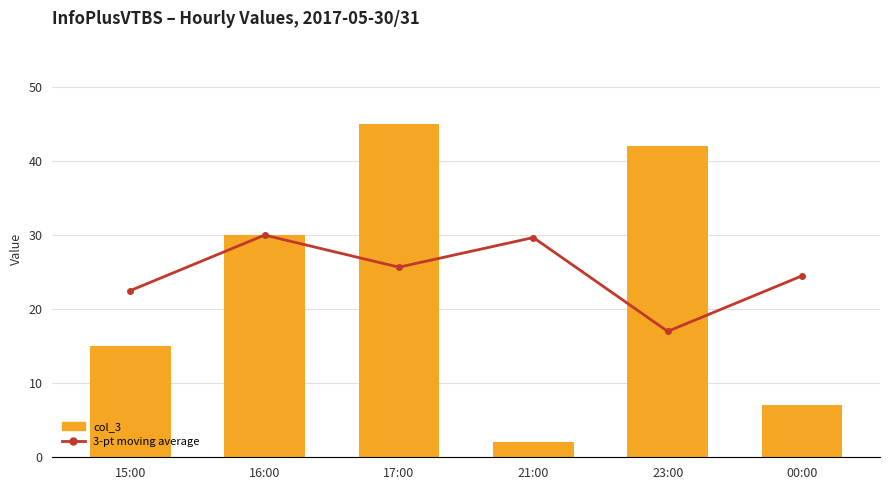

At which label does 3-pt moving average reach its peak?

16:00